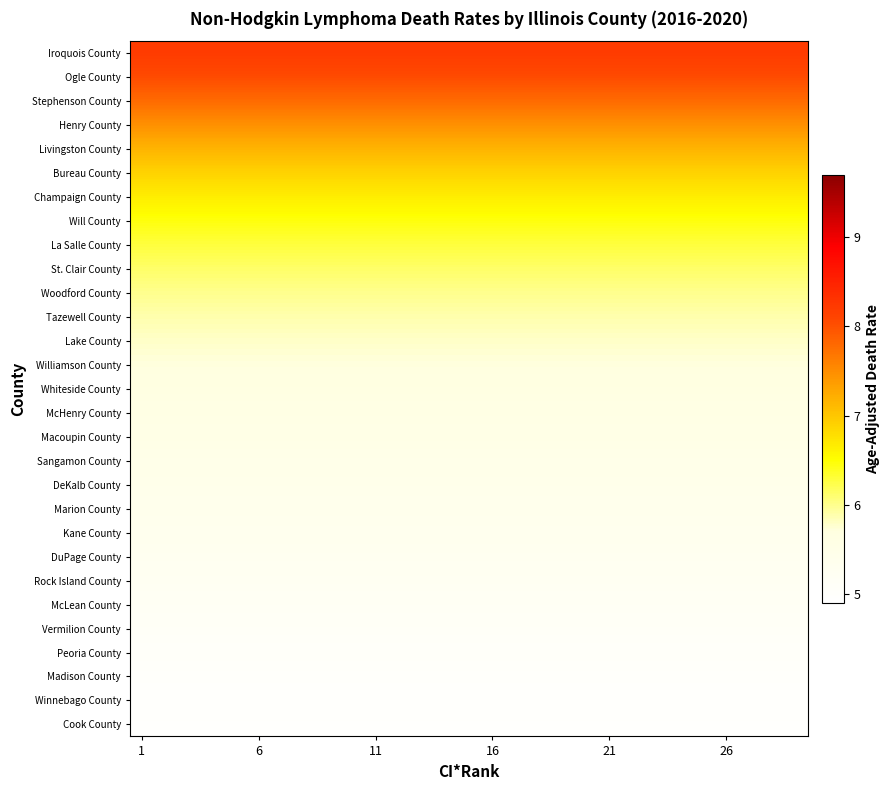

Which category has the highest value across all series?

1